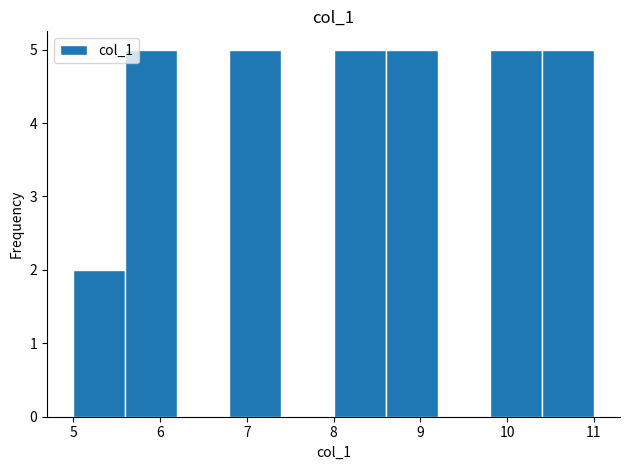

Reading left to right, transcribe this chart: for each bar, give the range it covers on the x-axis and its height. The values are not printed on the chart, so give them approximately, as read against the axis.

5.0 to 5.6: 2
5.6 to 6.2: 5
6.2 to 6.8: 0
6.8 to 7.4: 5
7.4 to 8.0: 0
8.0 to 8.6: 5
8.6 to 9.2: 5
9.2 to 9.8: 0
9.8 to 10.4: 5
10.4 to 11.0: 5